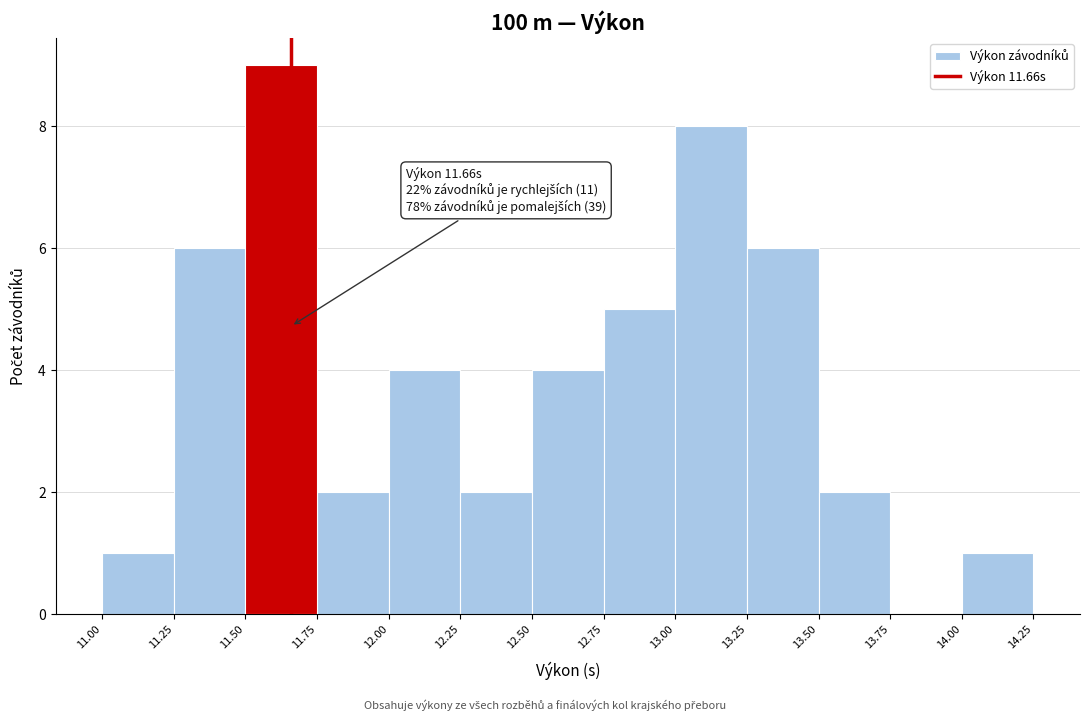

Which range on the x-axis has the tallest bar?

11.50 to 11.75